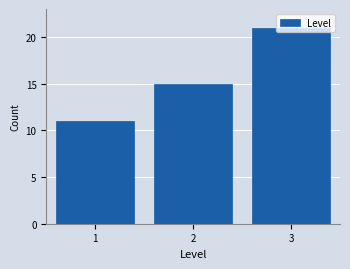

List the labels in order of value, largest first.

3, 2, 1